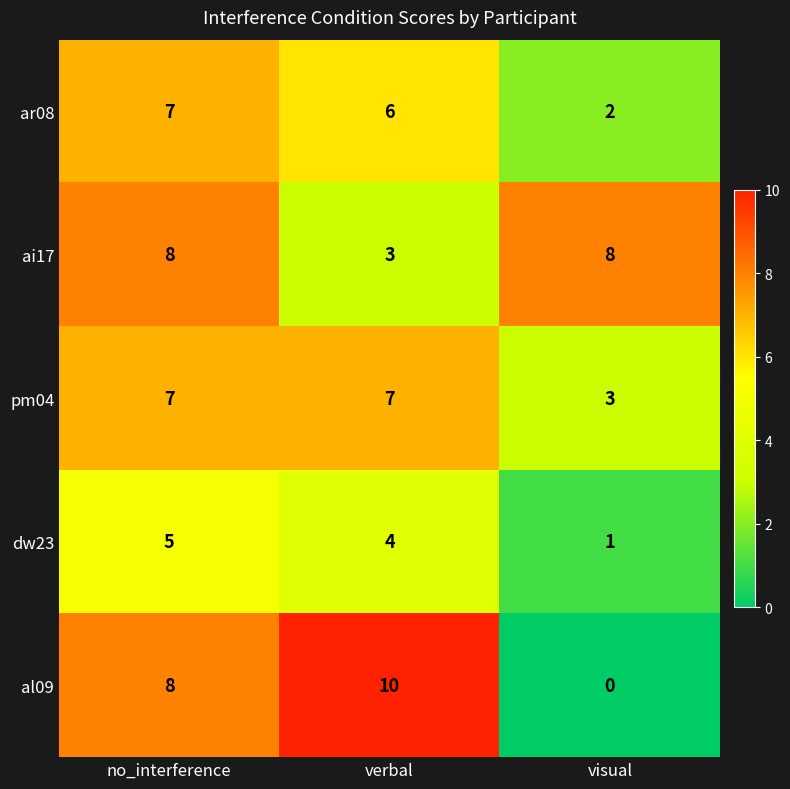

Is it true that al09 equals 10 at verbal?

True